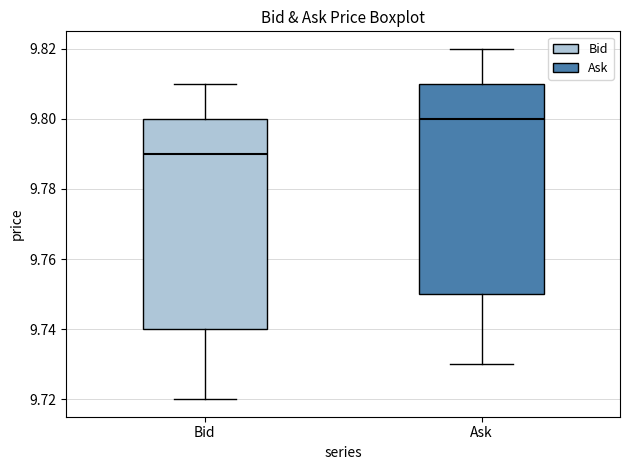

Which box has the lowest median line?

Bid